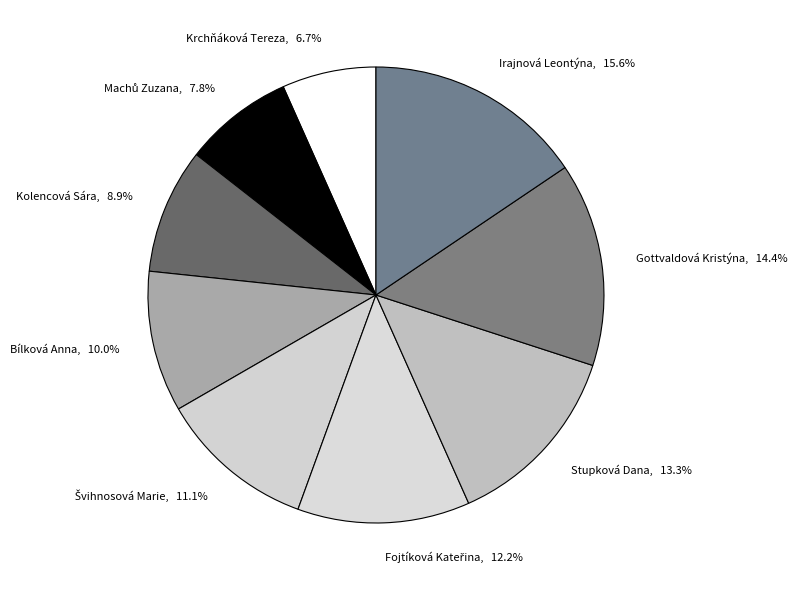

What percentage is the Kolencová Sára slice, to the nearest percent?

9%